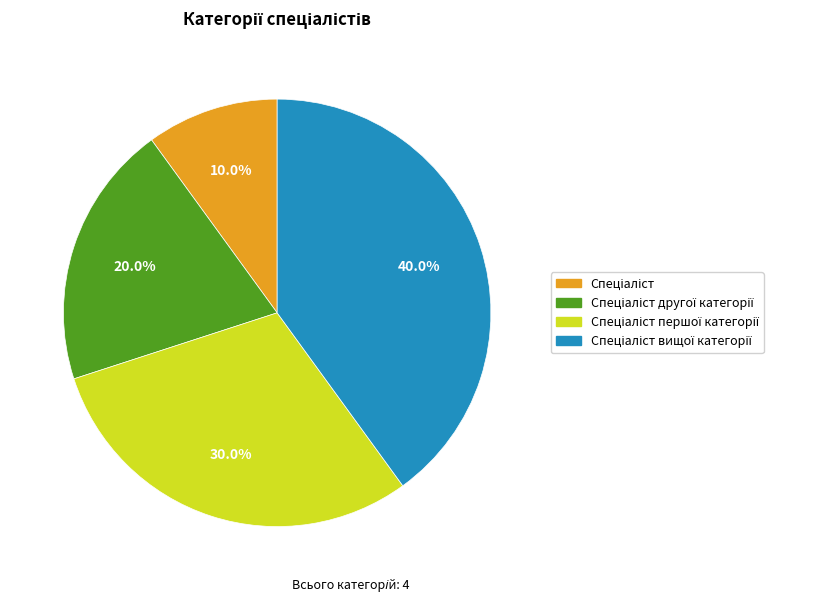

Is there a majority slice in this chart?

No